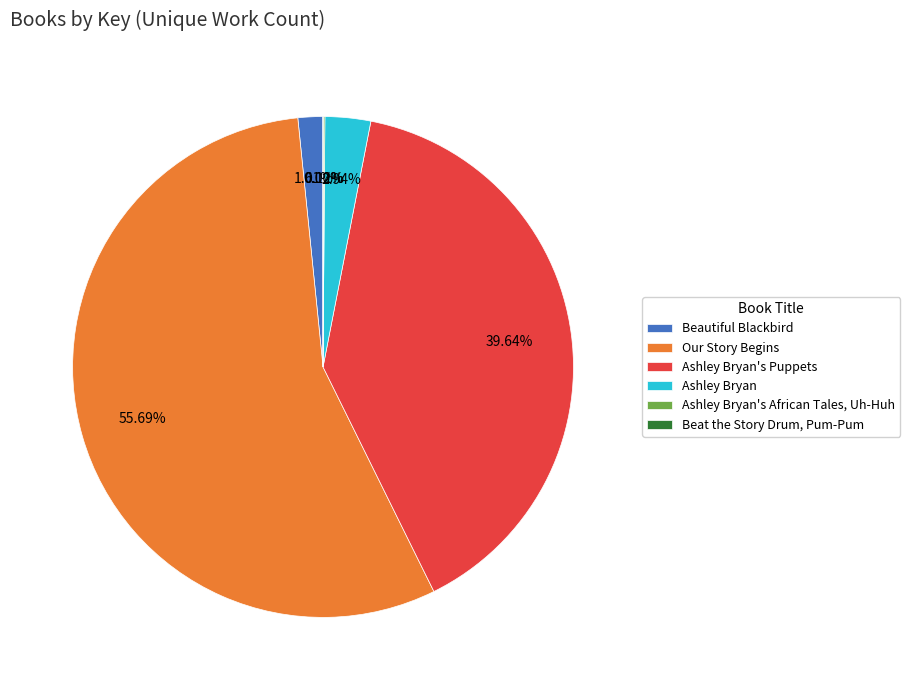

Is the sum of Ashley Bryan and Beautiful Blackbird greater than half?

No